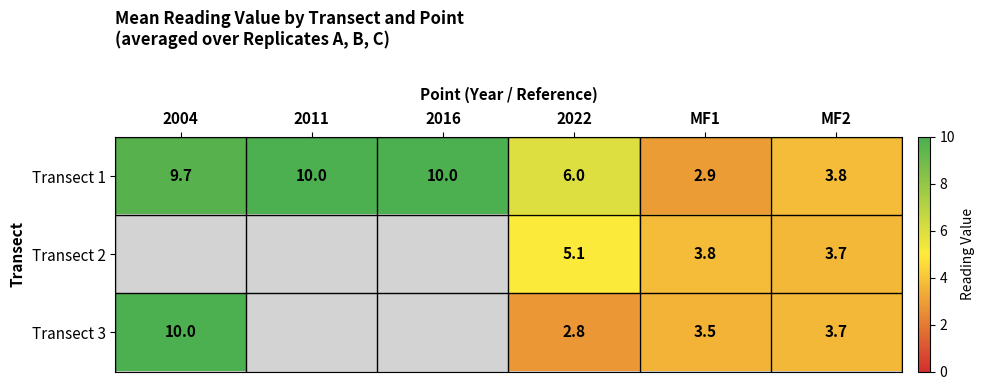

The value of Transect 3 at MF1 is 3.5. True or false?

True